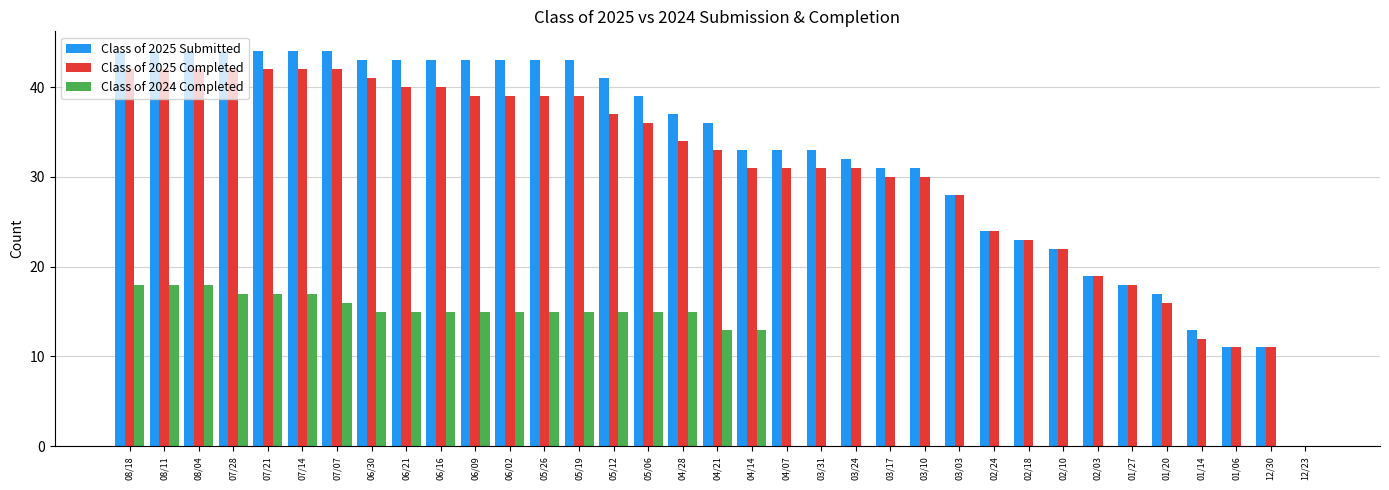

Count the number of categories in the chart.

35